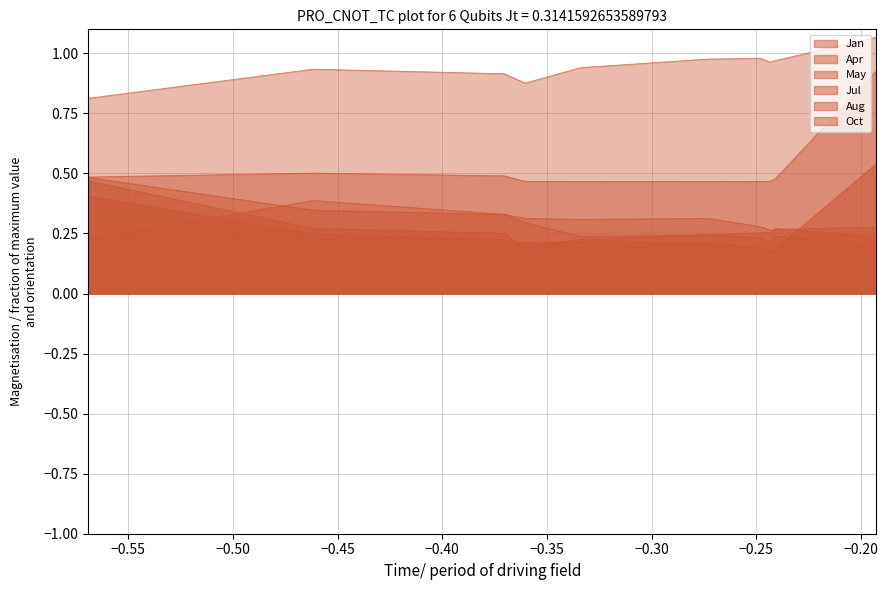

In Apr, how many points are higher than both neighbors (excluding endpoints)?

2